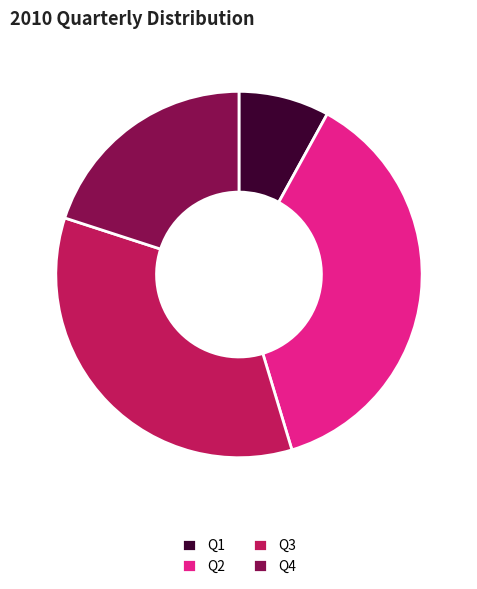

Is the sum of Q1 and Q3 greater than half?

No